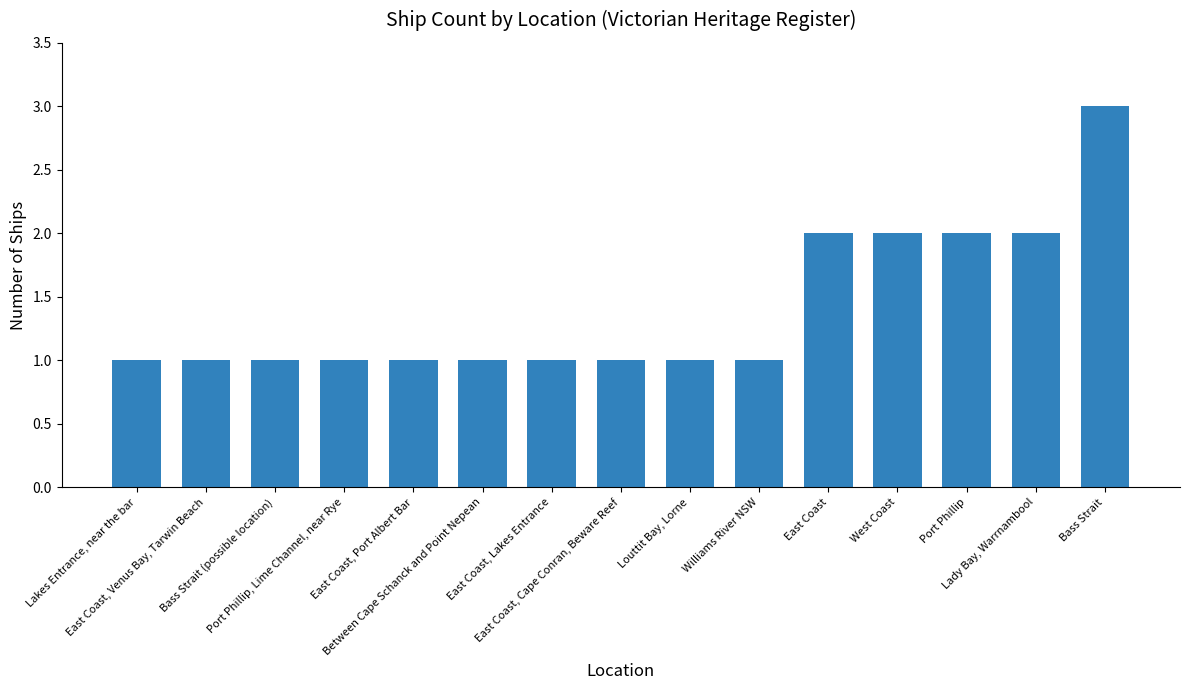

What is the difference between the maximum and second lowest values?

2